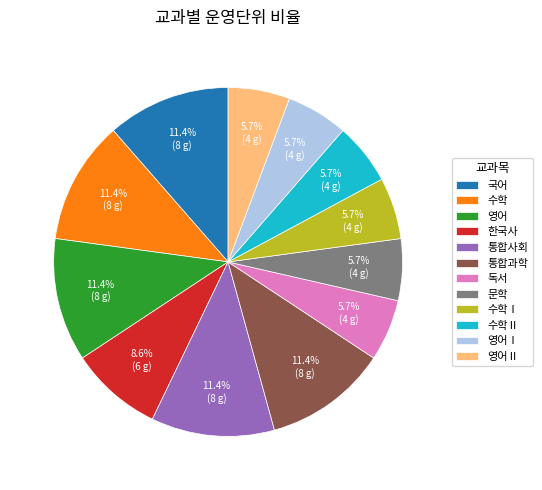

To the nearest percent, what is the difference between the largest and smallest slice percentages?

6%